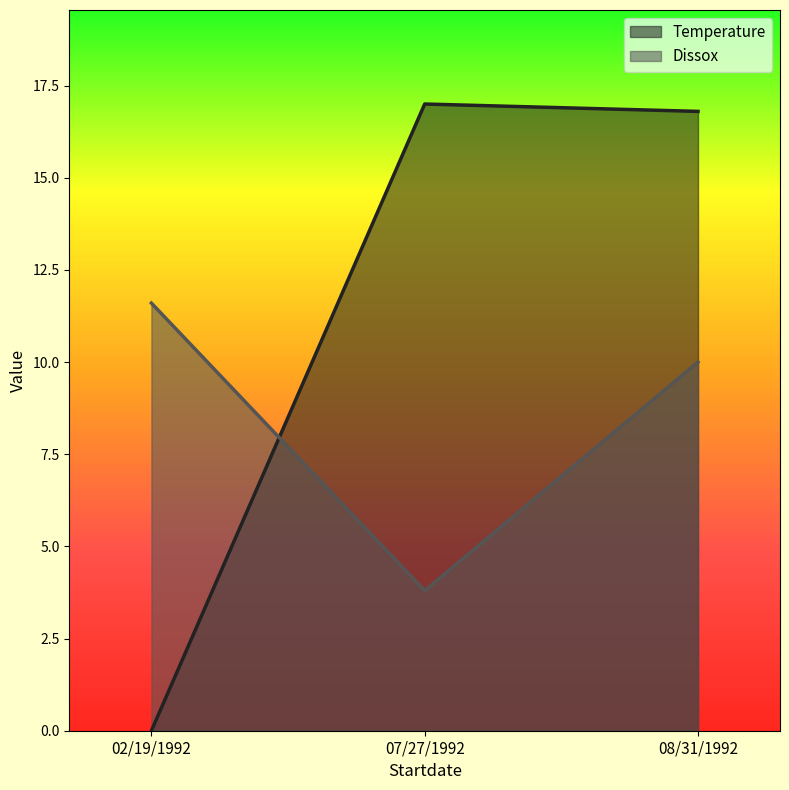

Reading left to right, list all the values displayed in this chart.

Temperature: 0.0	17.0	16.8
Dissox: 11.6	3.8	10.0